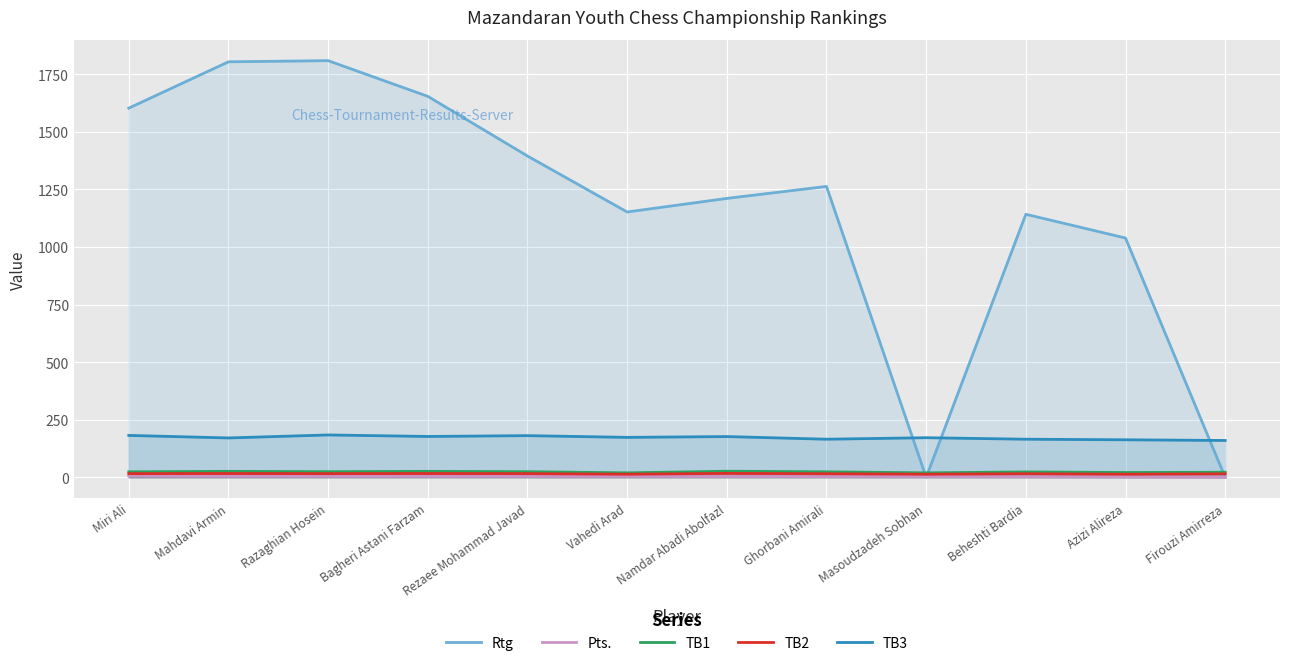

Does the chart display data point markers on the line(s)?

No